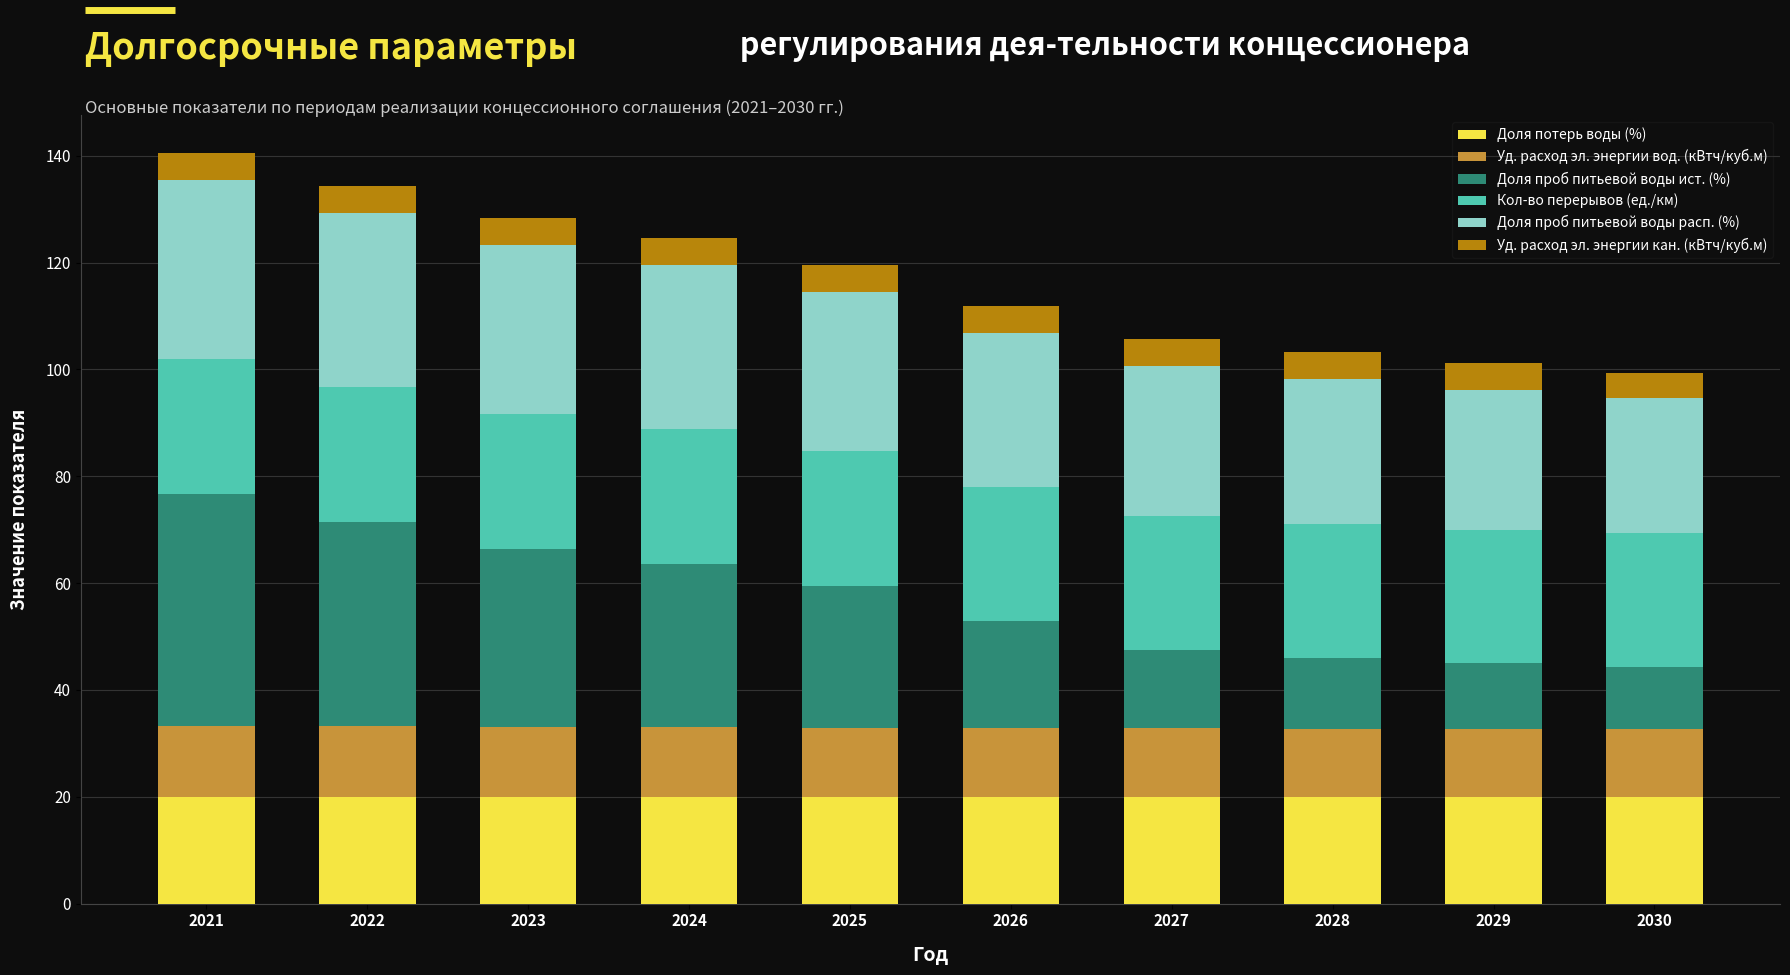

True or false: Доля потерь воды (%) has a value of 20.0 at 2021.

True